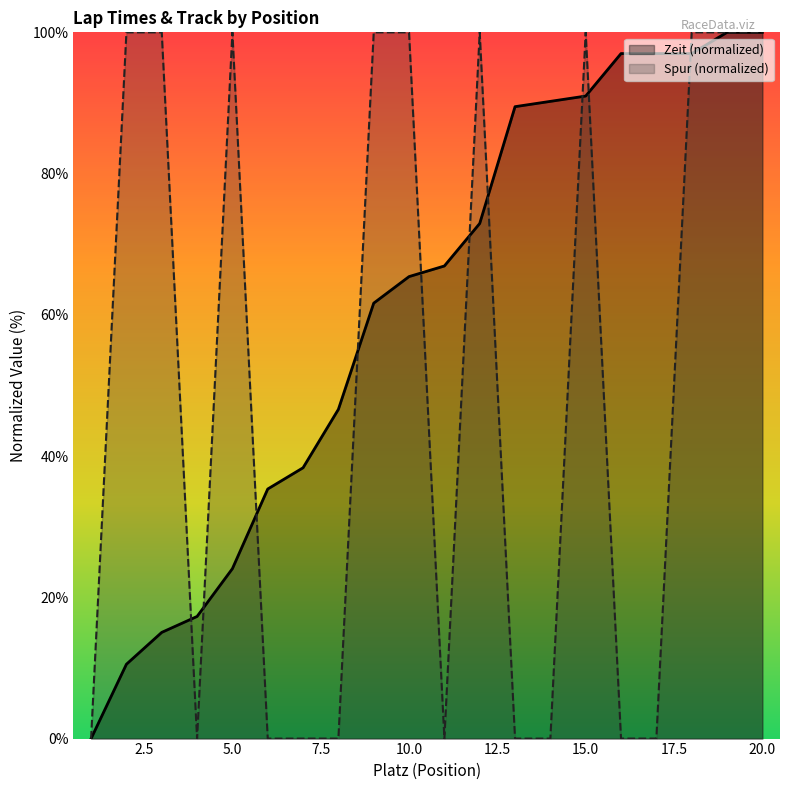

Which series changed the most between 6 and 8?

Zeit